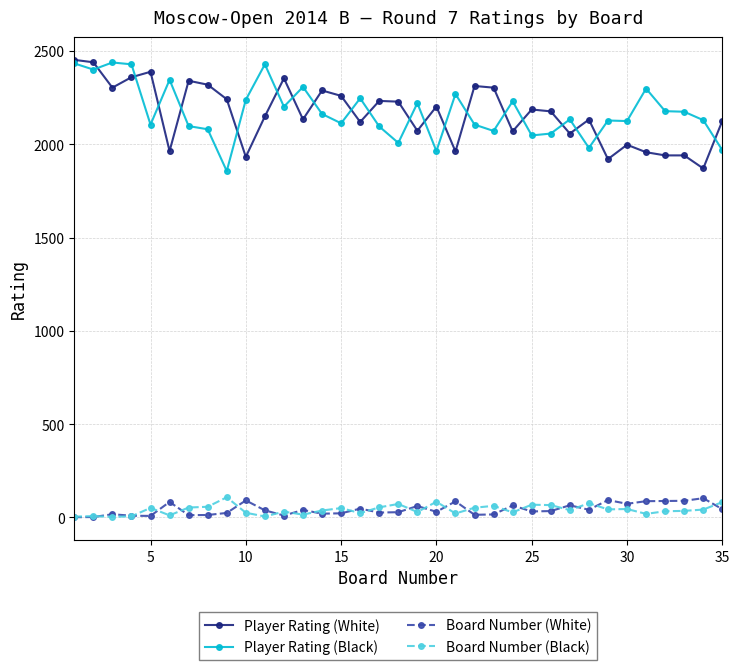

True or false: Player Rating (White) has more than 1 interior local peaks.

True